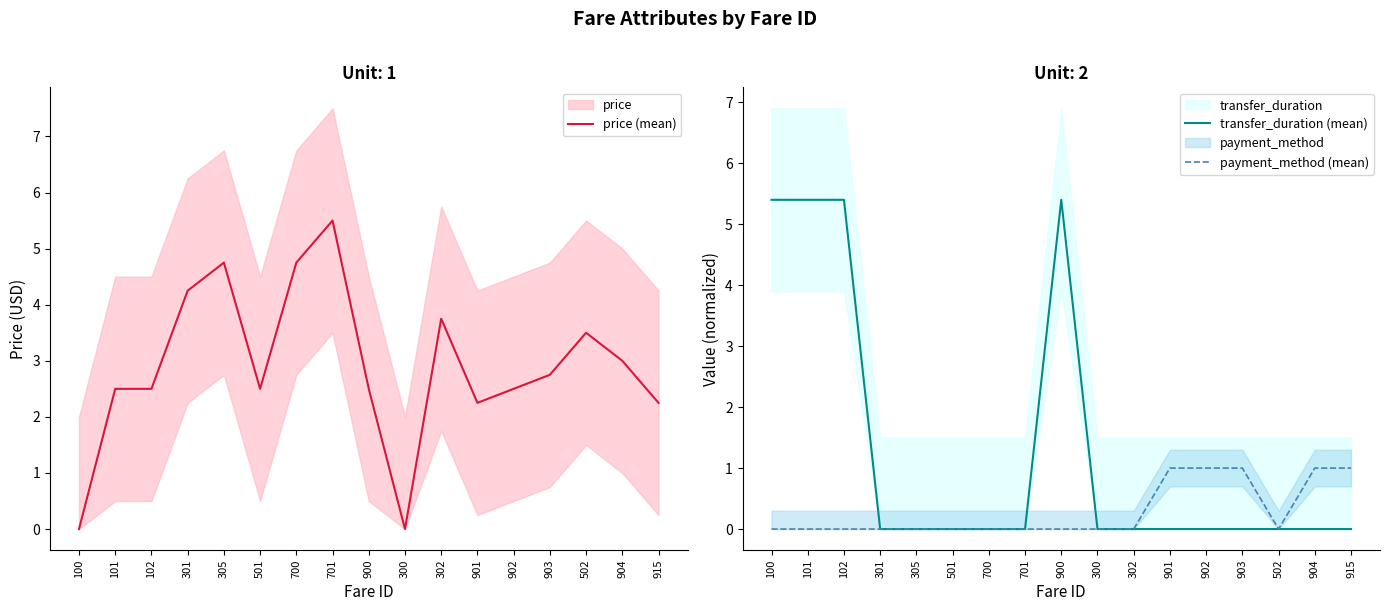

At how many categories does at least one series exceed 0?

16